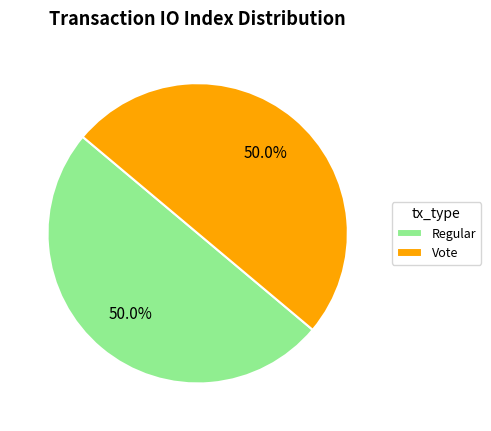

Do Regular and Vote together represent more than half of the pie?

Yes